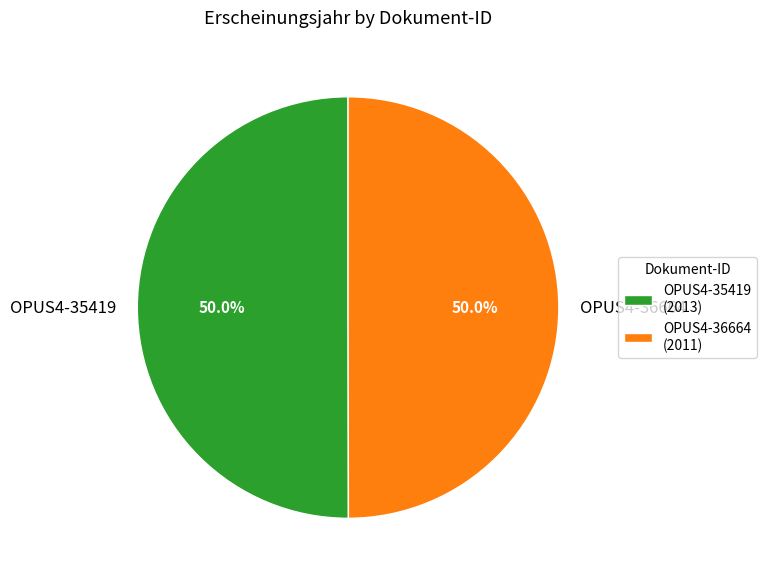

The OPUS4-35419 slice represents 56% of the pie. True or false?

False